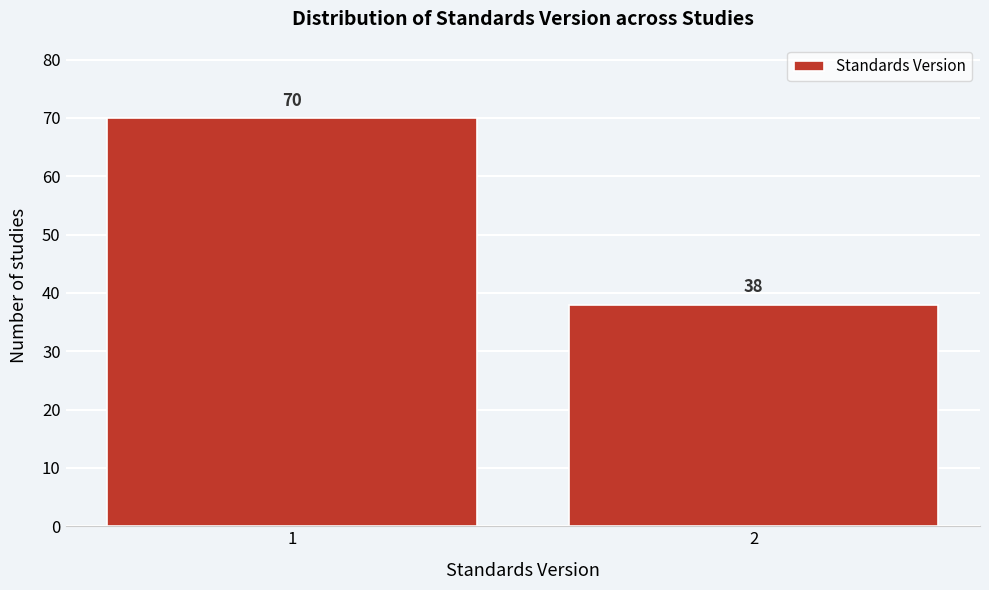

Reading left to right, list all the values displayed in this chart.

70	38